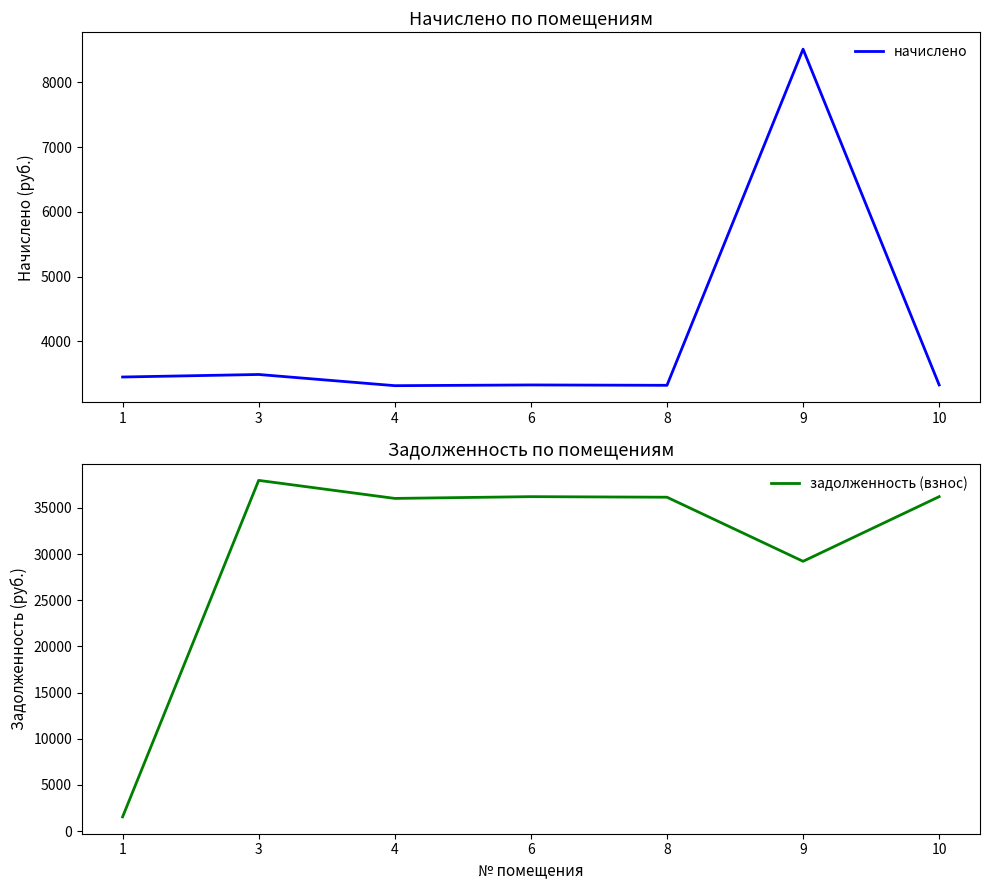

What are all the series names shown in the legend?

начислено, задолженность (взнос)